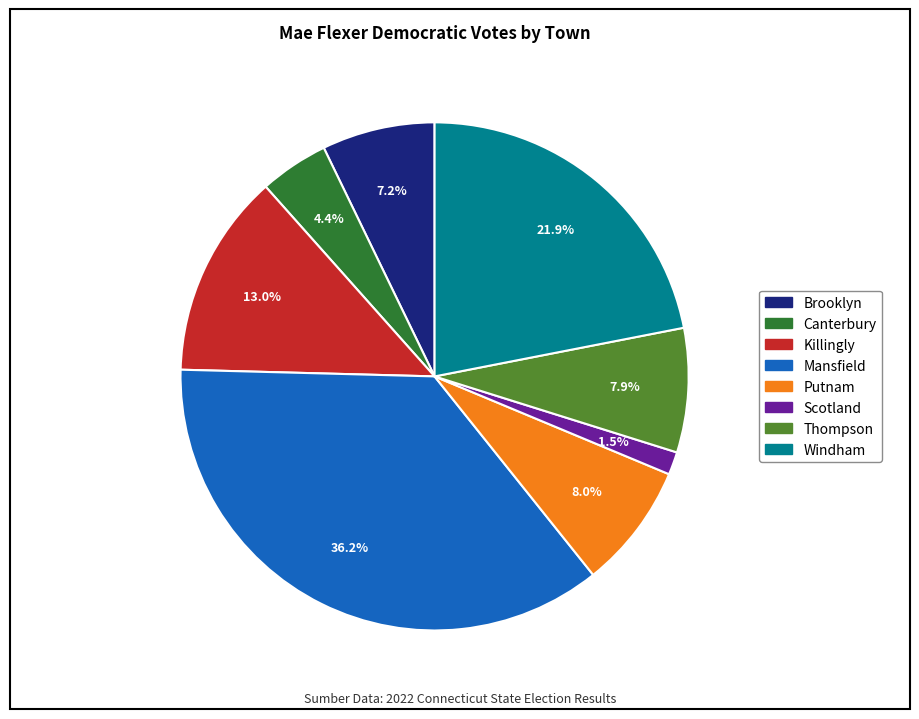

What percentage is the Brooklyn slice, to the nearest percent?

7%